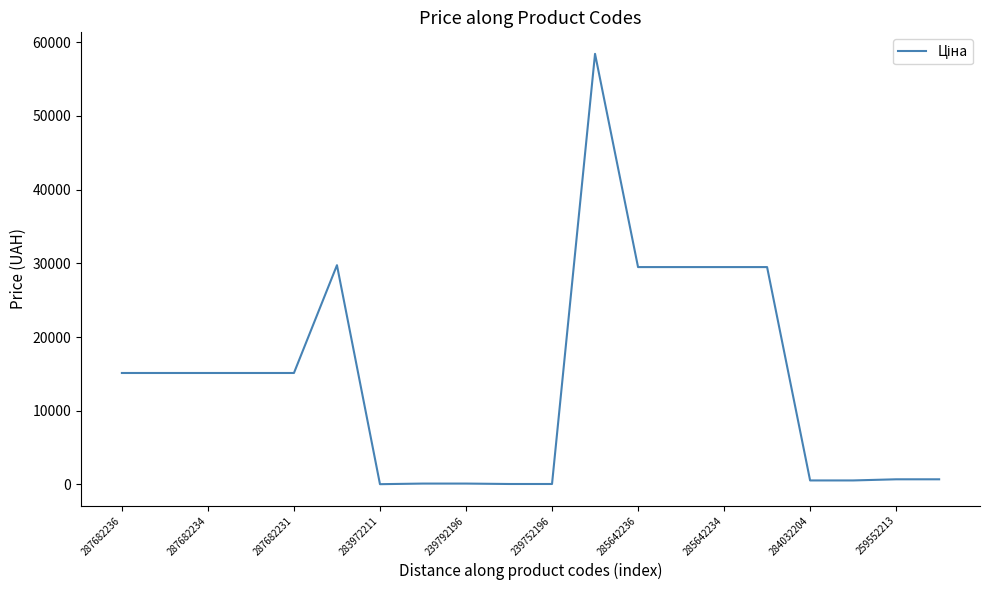

What is the maximum value shown in the chart?

58426.5